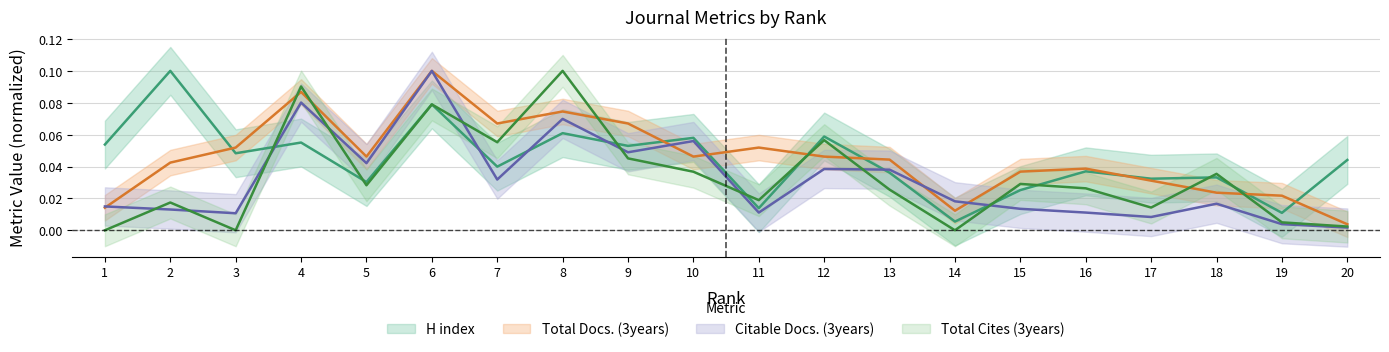

In H index, how many points are higher than both neighbors (excluding endpoints)?

8